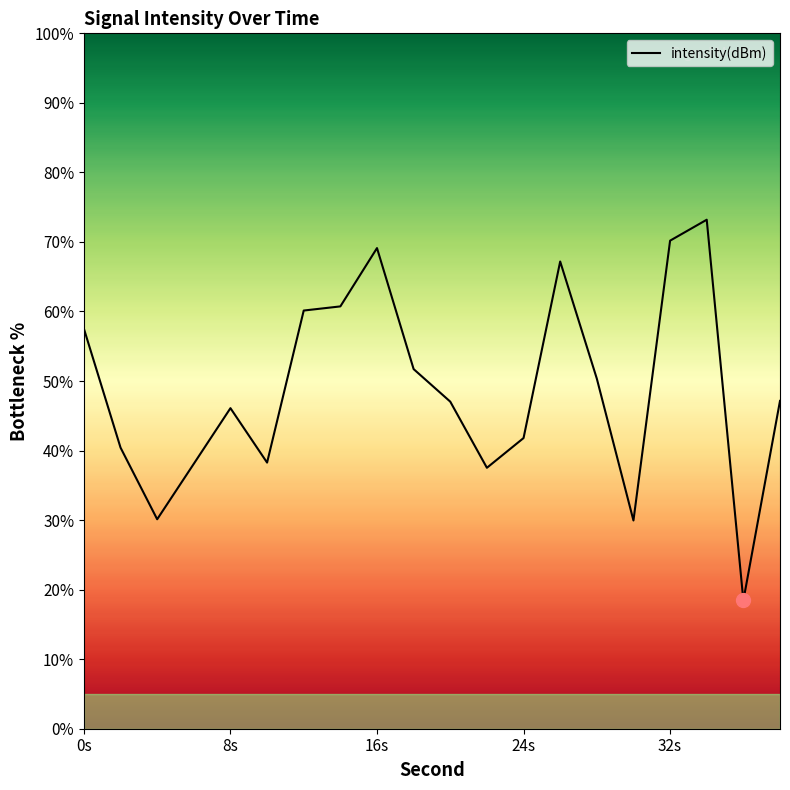

What is the difference between the maximum and minimum values?

54.8